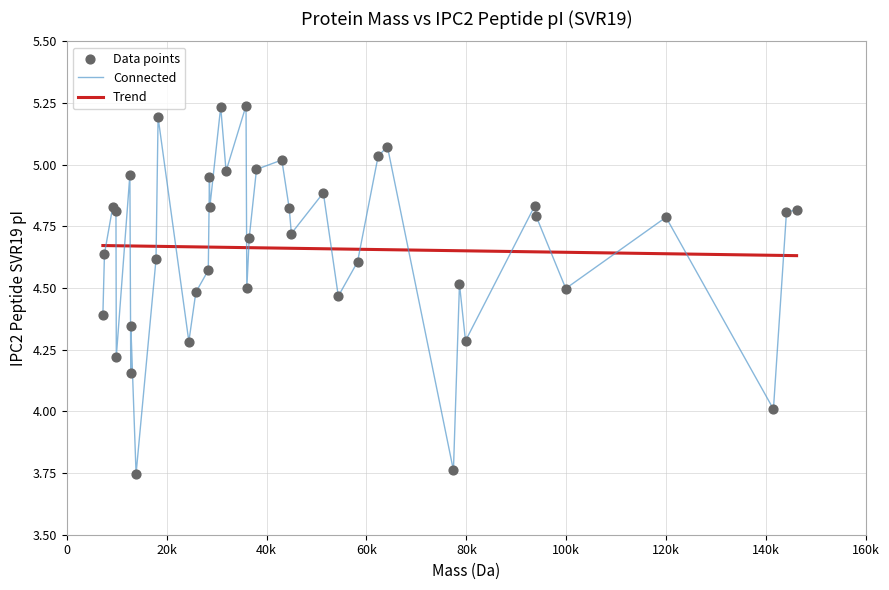

Which series has the largest range (max minus min)?

Connected